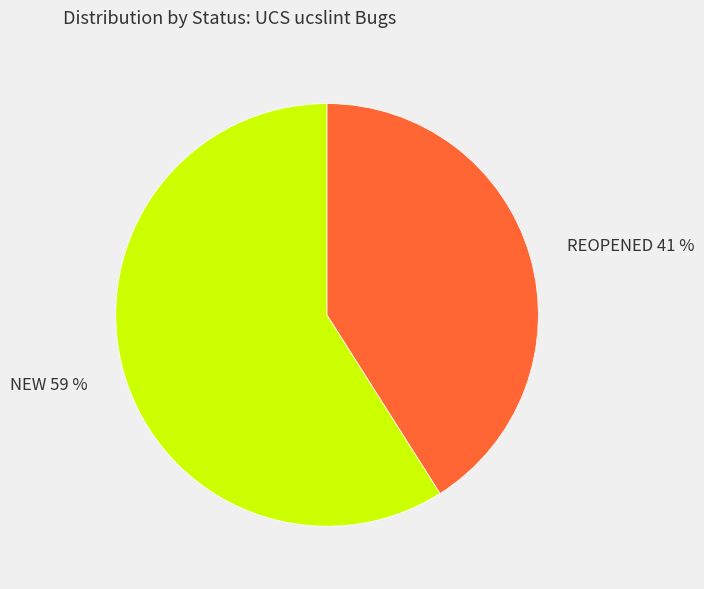

To the nearest percent, what is the difference between the largest and smallest slice percentages?

18%